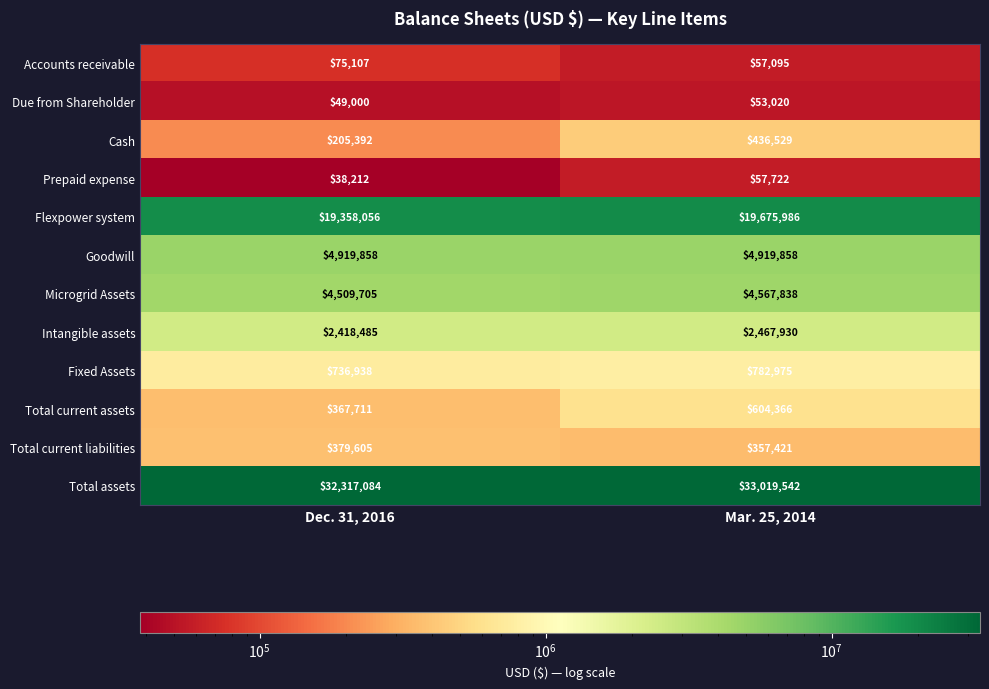

Count the number of data series in this chart.

12